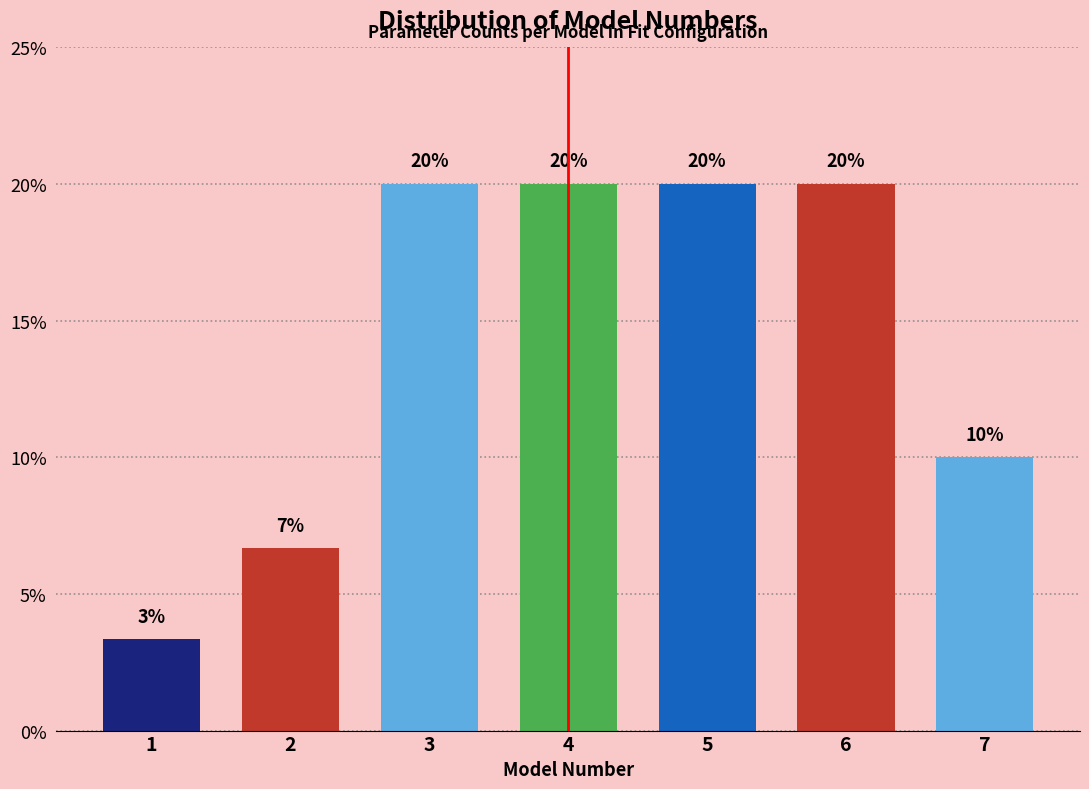

What is the average value?

14.3